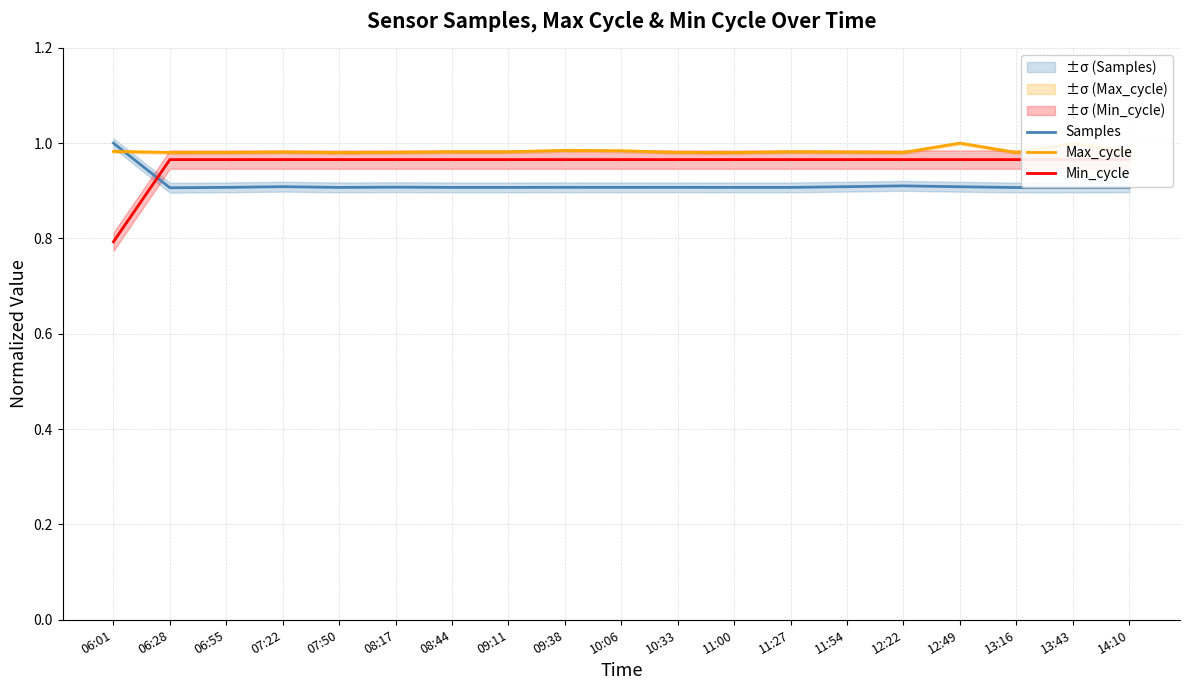

How many distinct data groups are displayed?

3